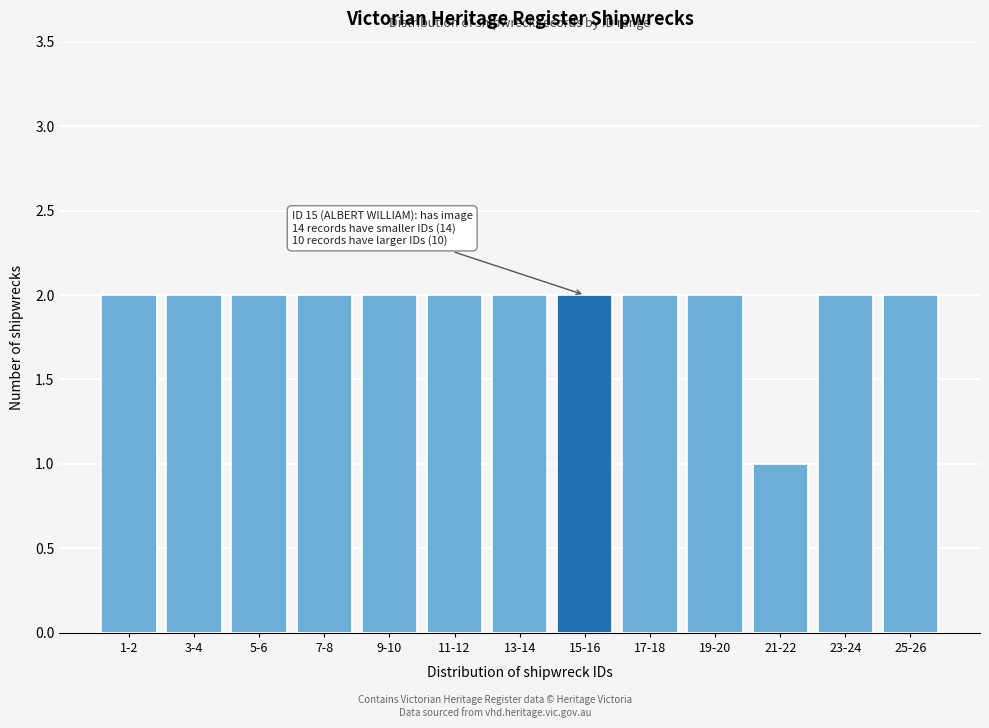

Reading left to right, extract all data points from this chart.

2	2	2	2	2	2	2	2	2	2	1	2	2